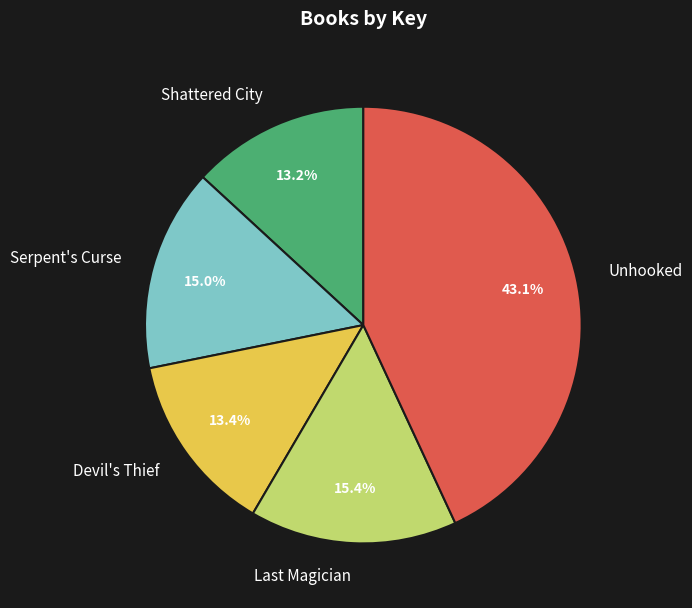

What portion of the pie excludes Serpent's Curse?

85.0%